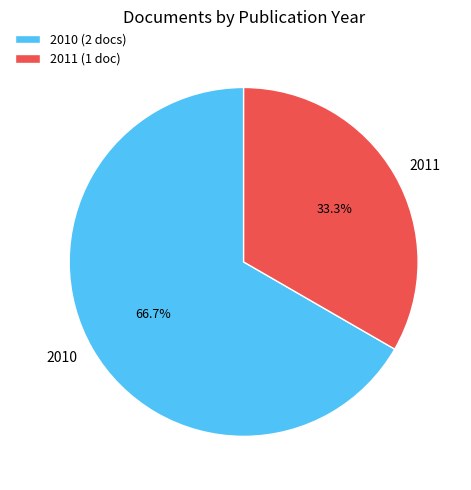

What percentage is NOT represented by 2011 (1 doc)?

66.7%